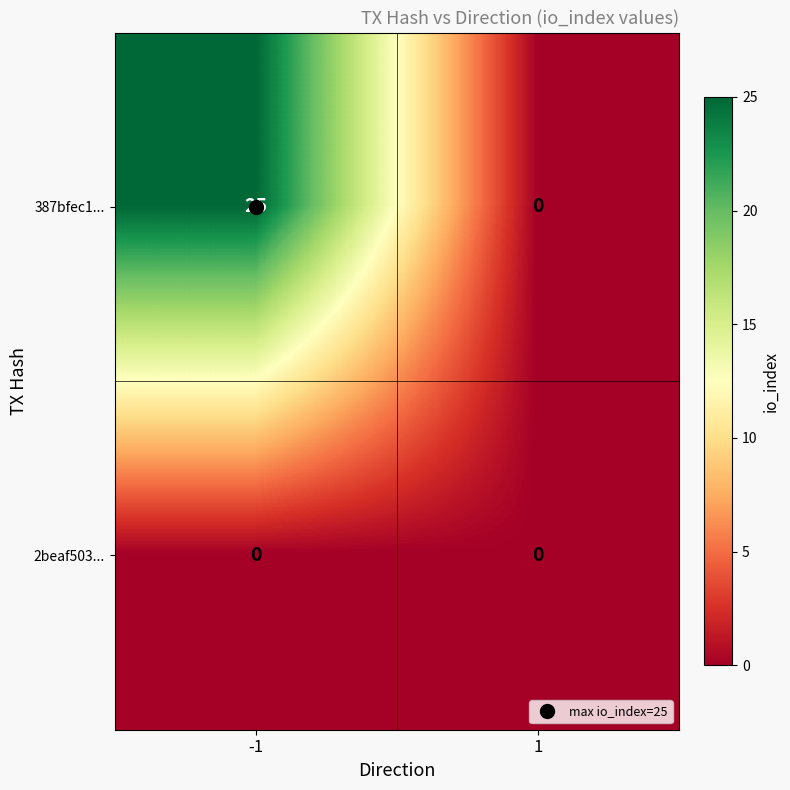

How many data points does each series have?

2